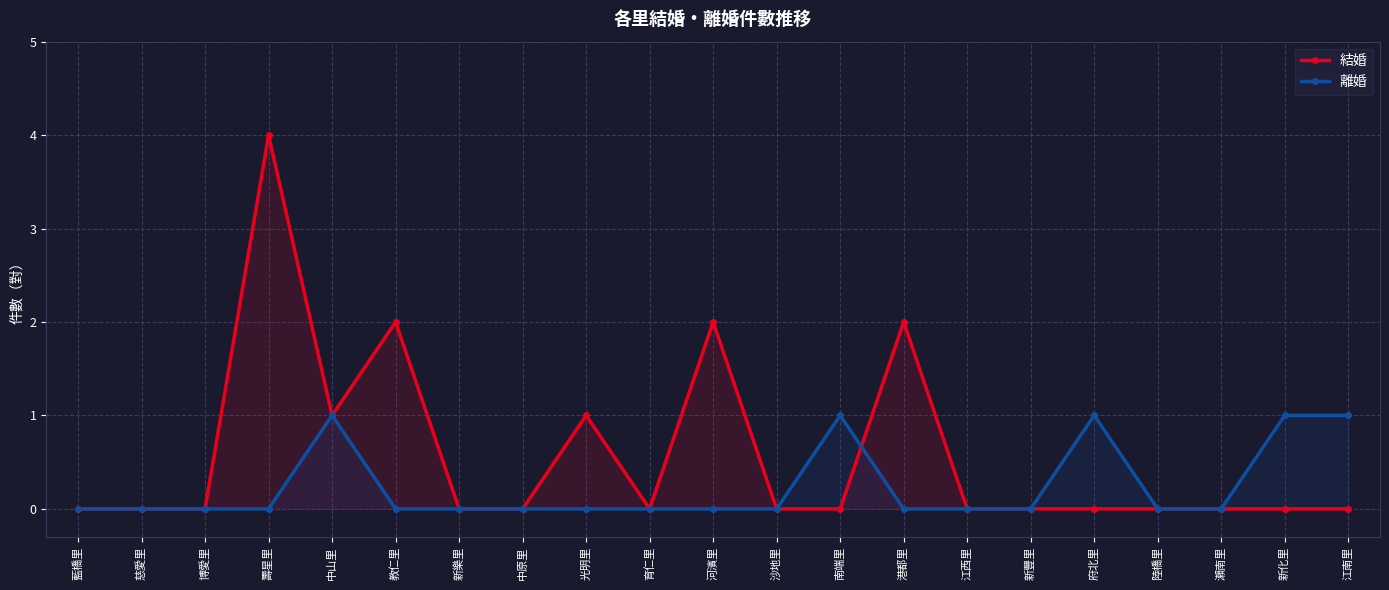

In 結婚, how many points are lower than both neighbors (excluding endpoints)?

2